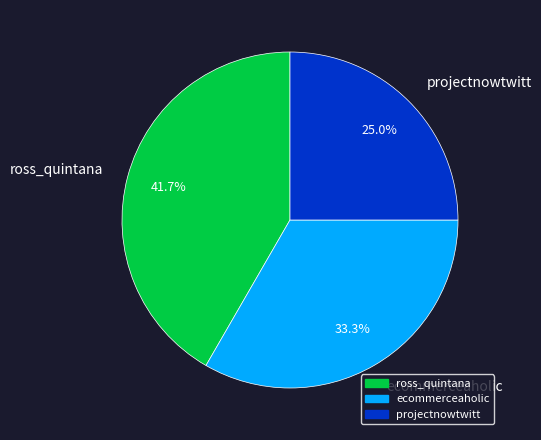

Count the number of slices in the pie.

3